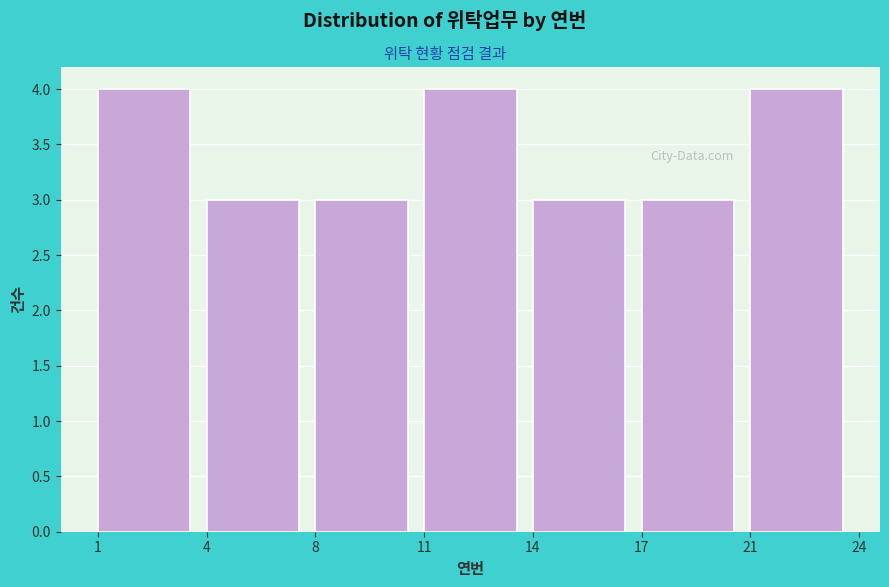

Reading right to left, list all the values displayed in this chart.

4	3	3	4	3	3	4